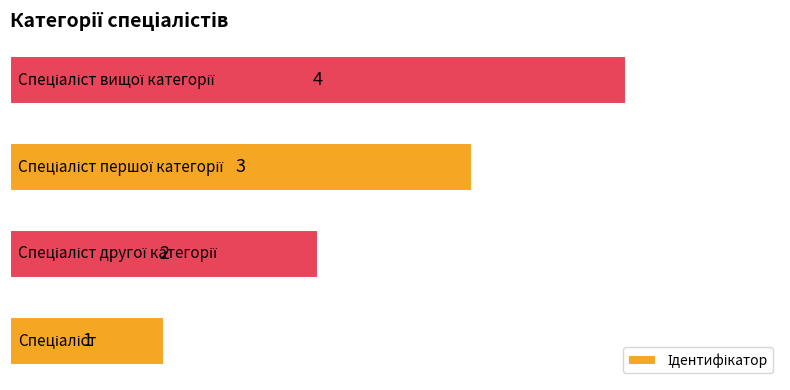

What is the difference between the maximum and minimum values?

3